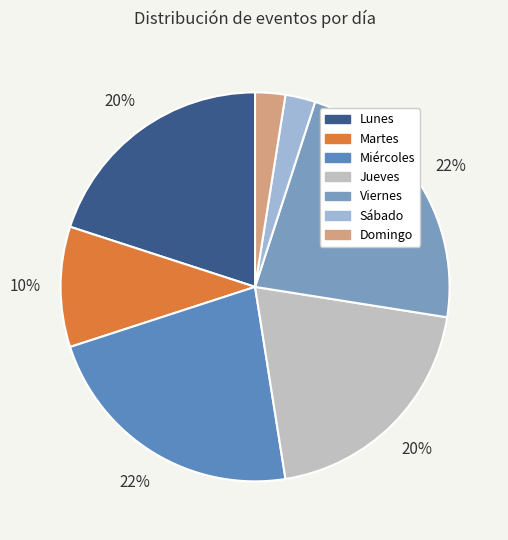

Count the number of slices in the pie.

7